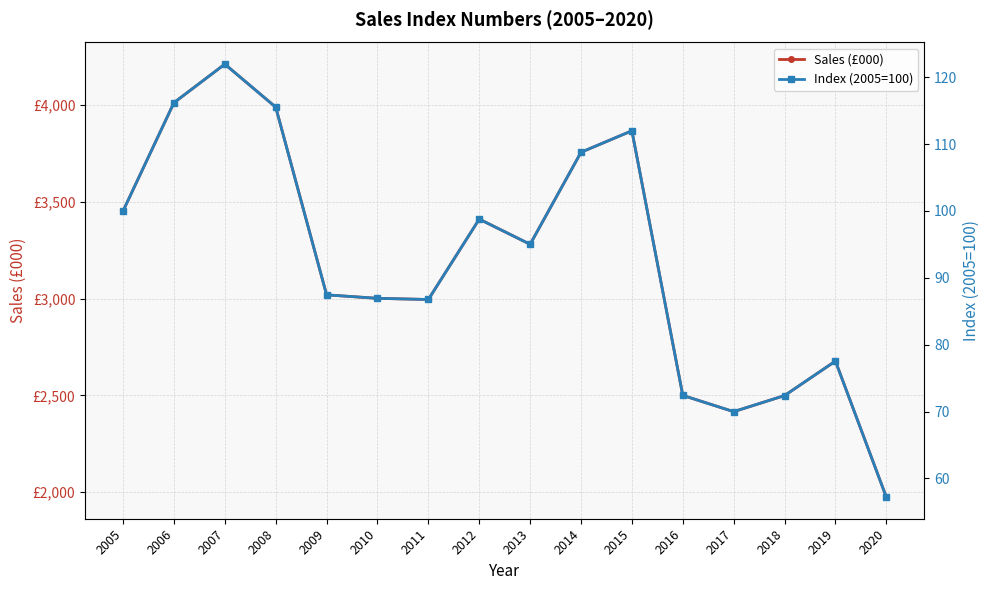

At which category is the sum across all series the highest?

2007